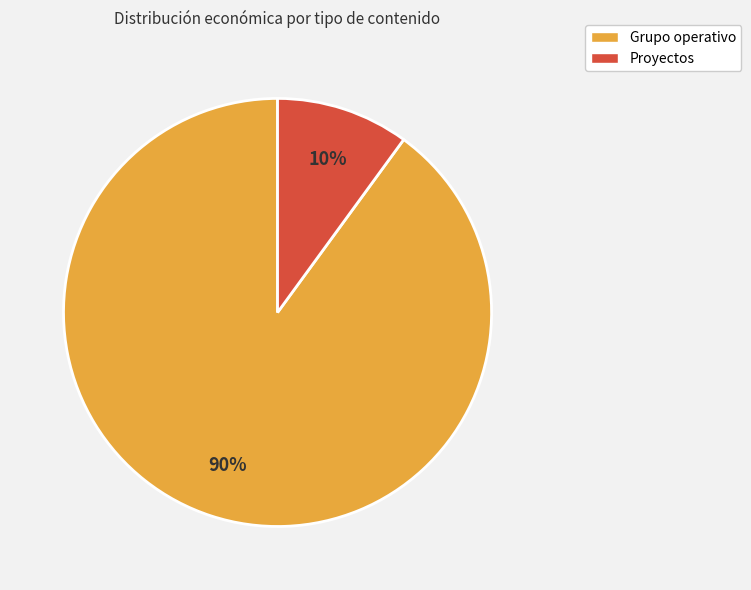

Which slice is the largest?

Grupo operativo